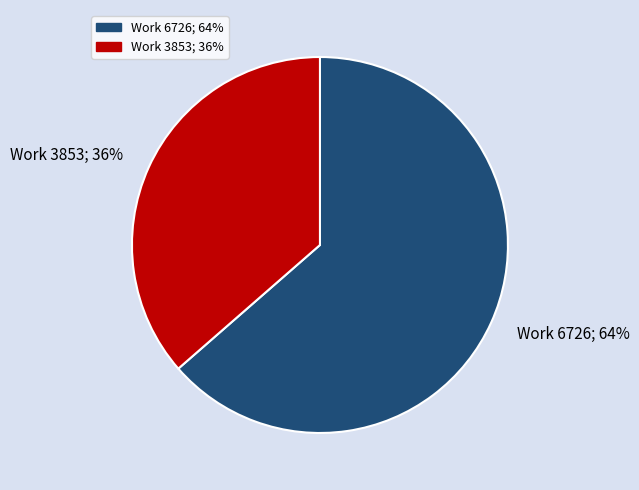

Is the sum of Work 6726; 64% and Work 3853; 36% greater than half?

Yes